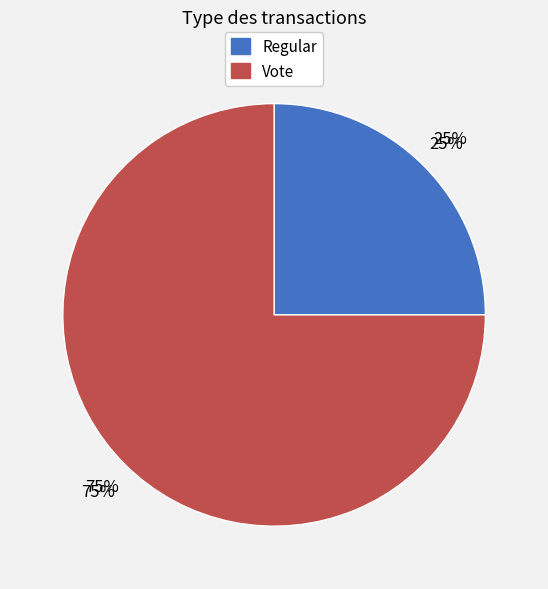

What is the total percentage of Regular and Vote?

100.0%